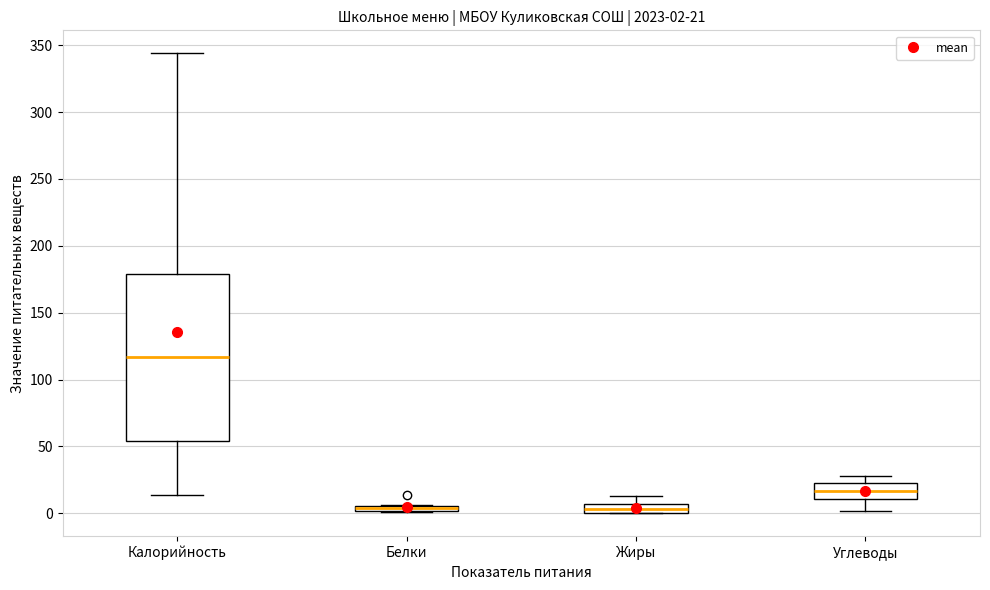

Comparing the boxes themselves (not the whiskers), which one is the tallest?

Калорийность